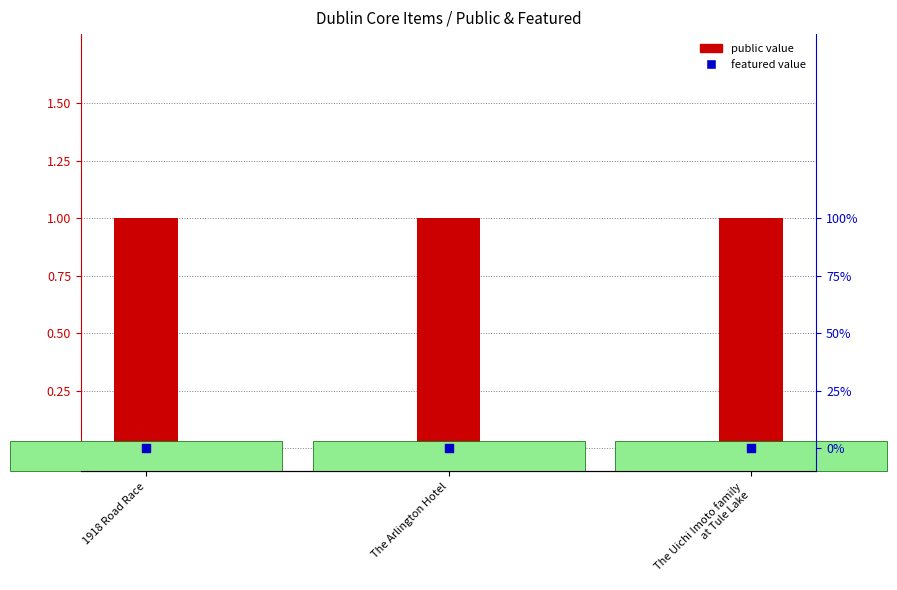

Which series contains the highest Y value?

public